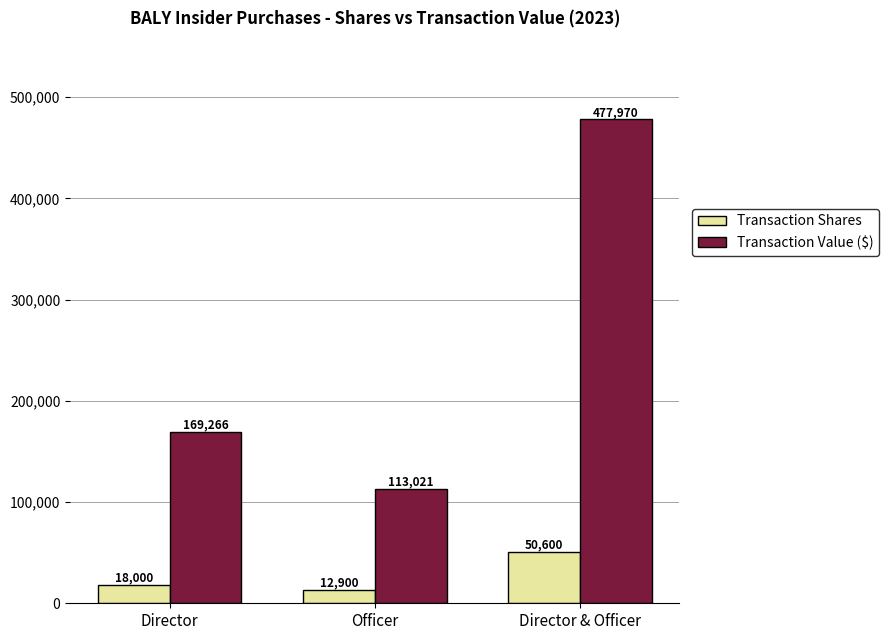

How many series are shown in this chart?

2